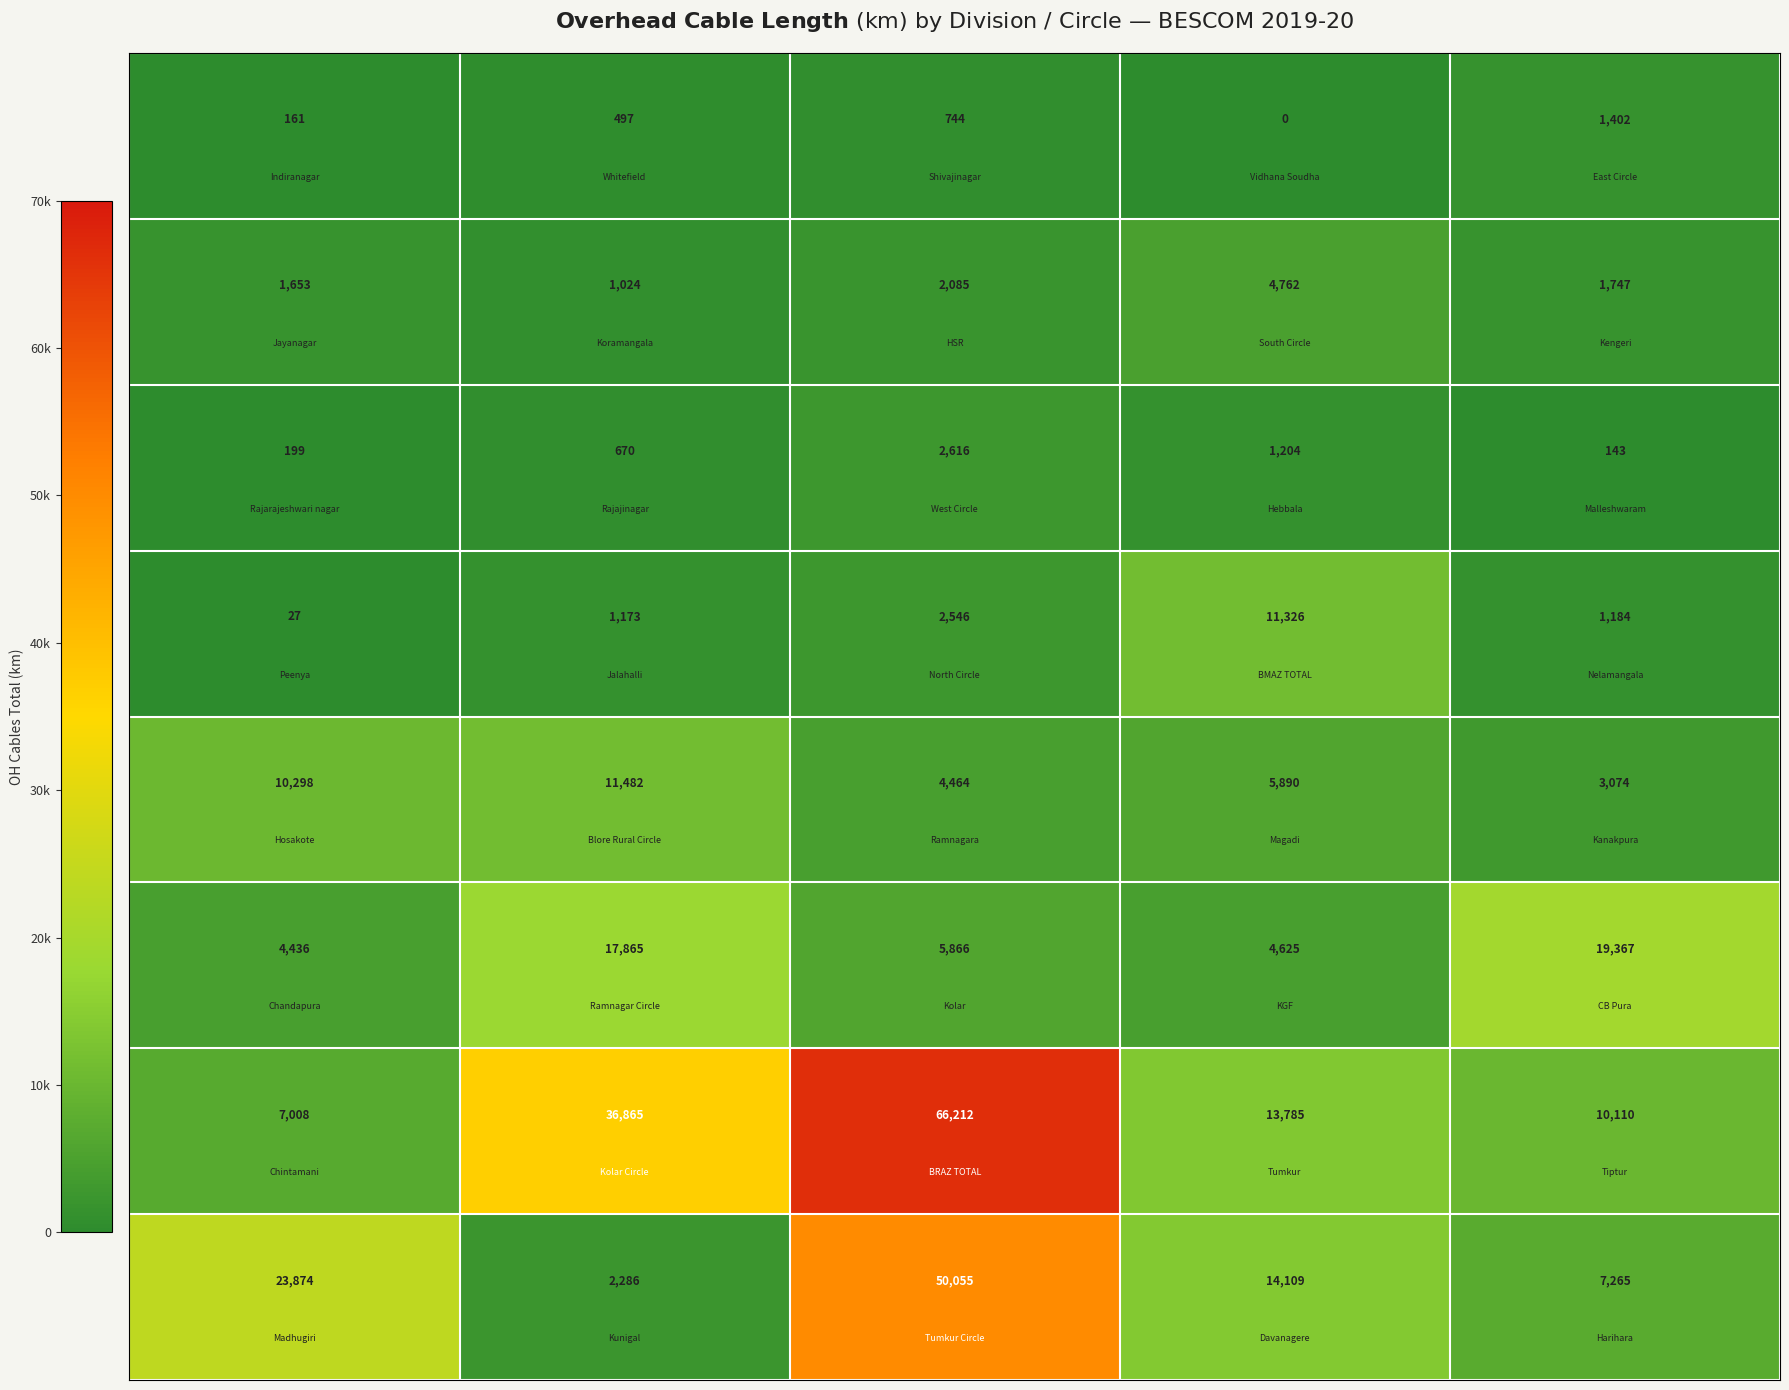

Count the number of data series in this chart.

8